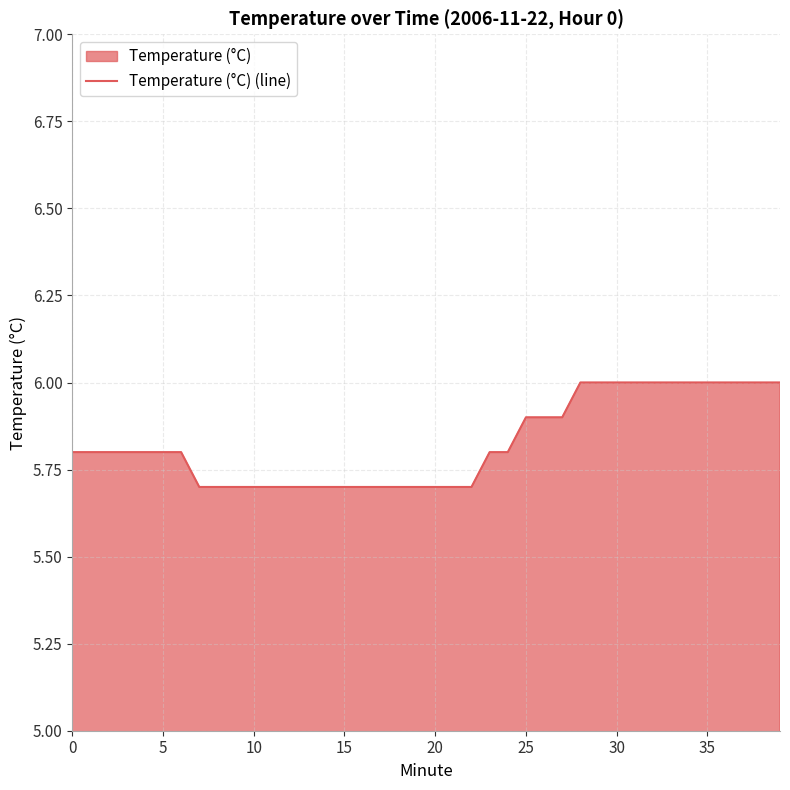

Which label corresponds to the largest value in the chart?

28